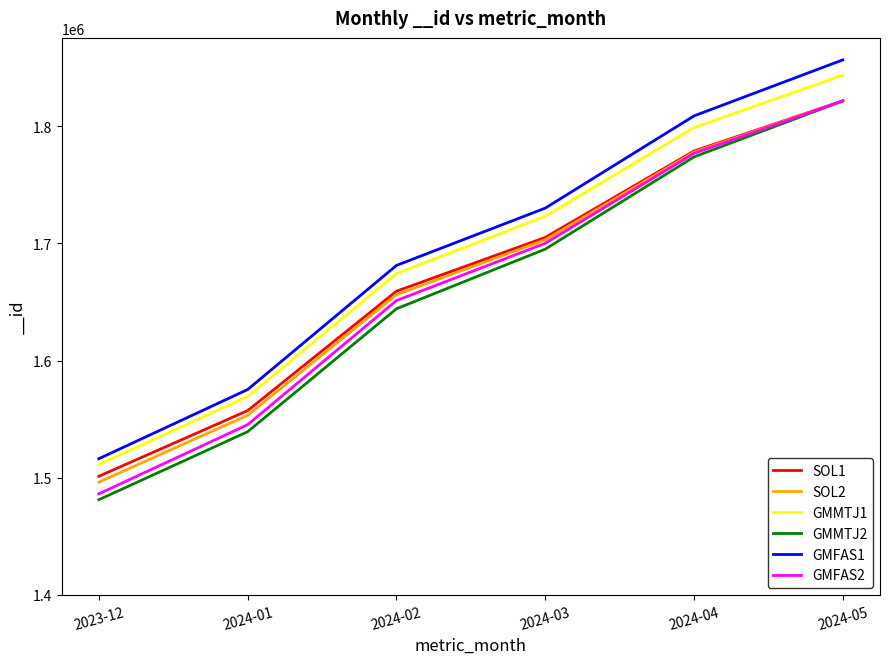

Rank the series at 2023-12 from lowest to highest value.

GMMTJ2, GMFAS2, SOL2, SOL1, GMMTJ1, GMFAS1